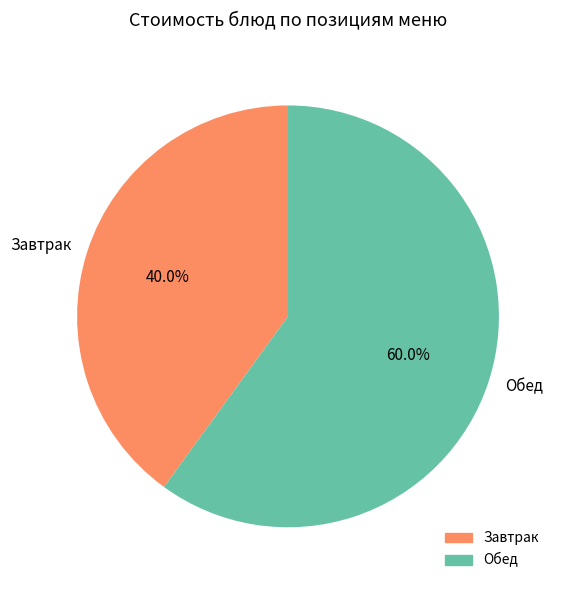

Approximately how many times larger is the value at Обед compared to Завтрак?

1.5